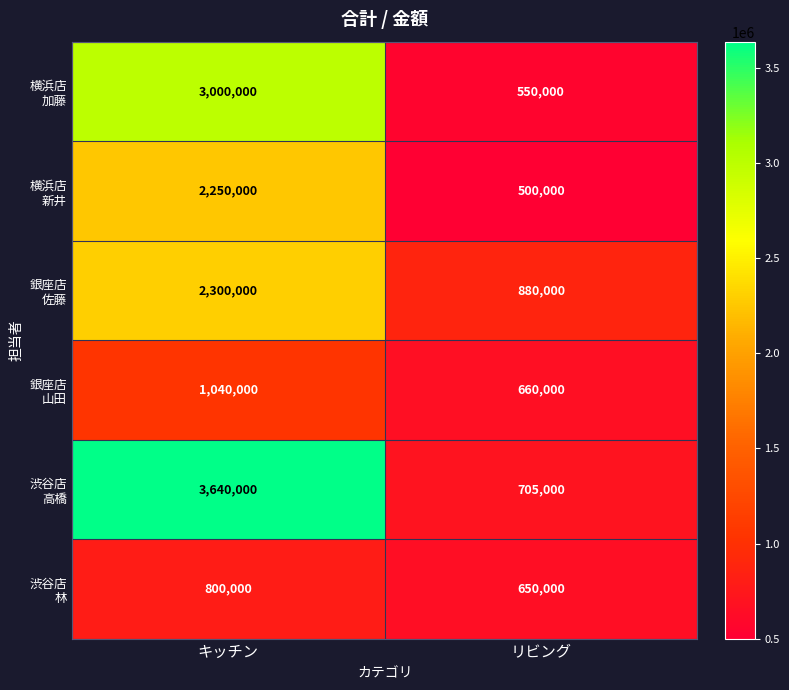

What is the smallest value displayed?

500000